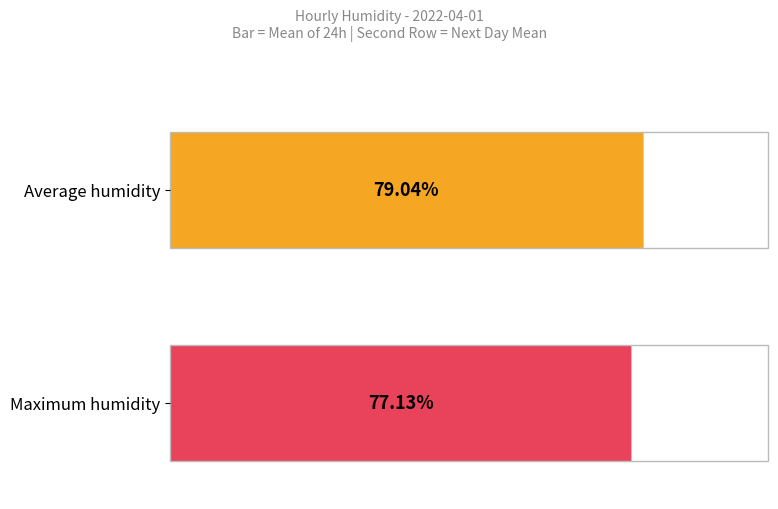

Rank the series by their average value, from lowest to highest.

Maximum humidity, Average humidity